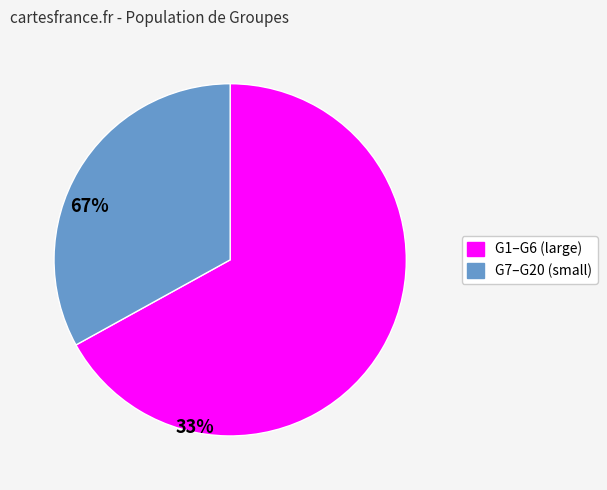

Is there any slice that represents more than half of the pie?

Yes